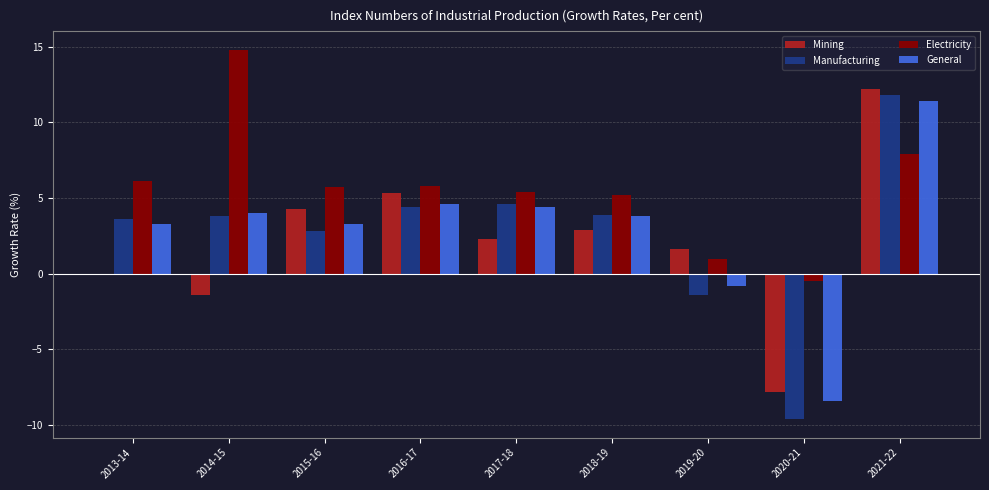

What is the label of the 5th bar from the left?

2017-18